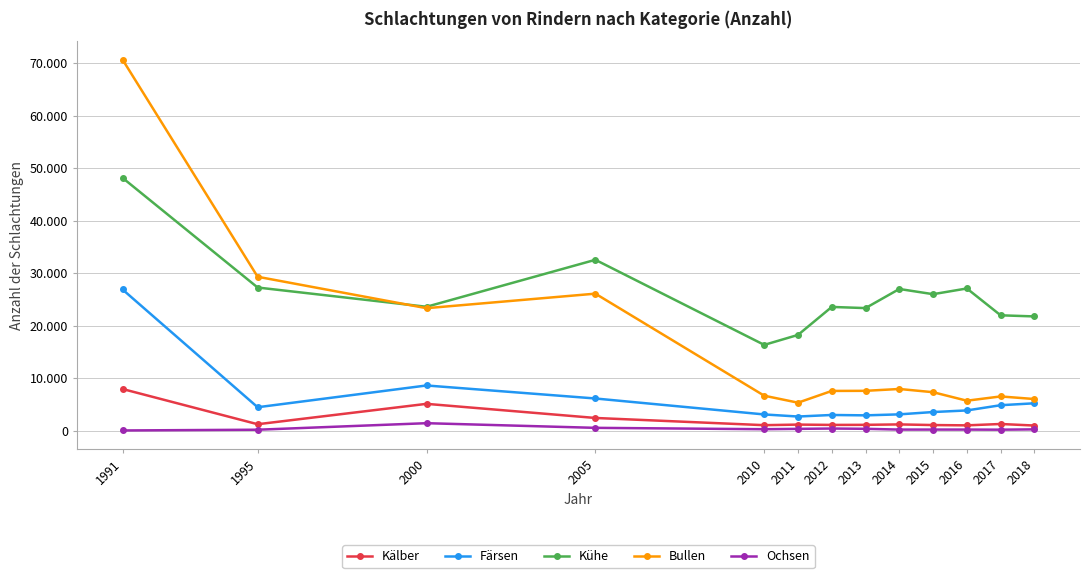

At which label is Färsen closest to 14777?

2000